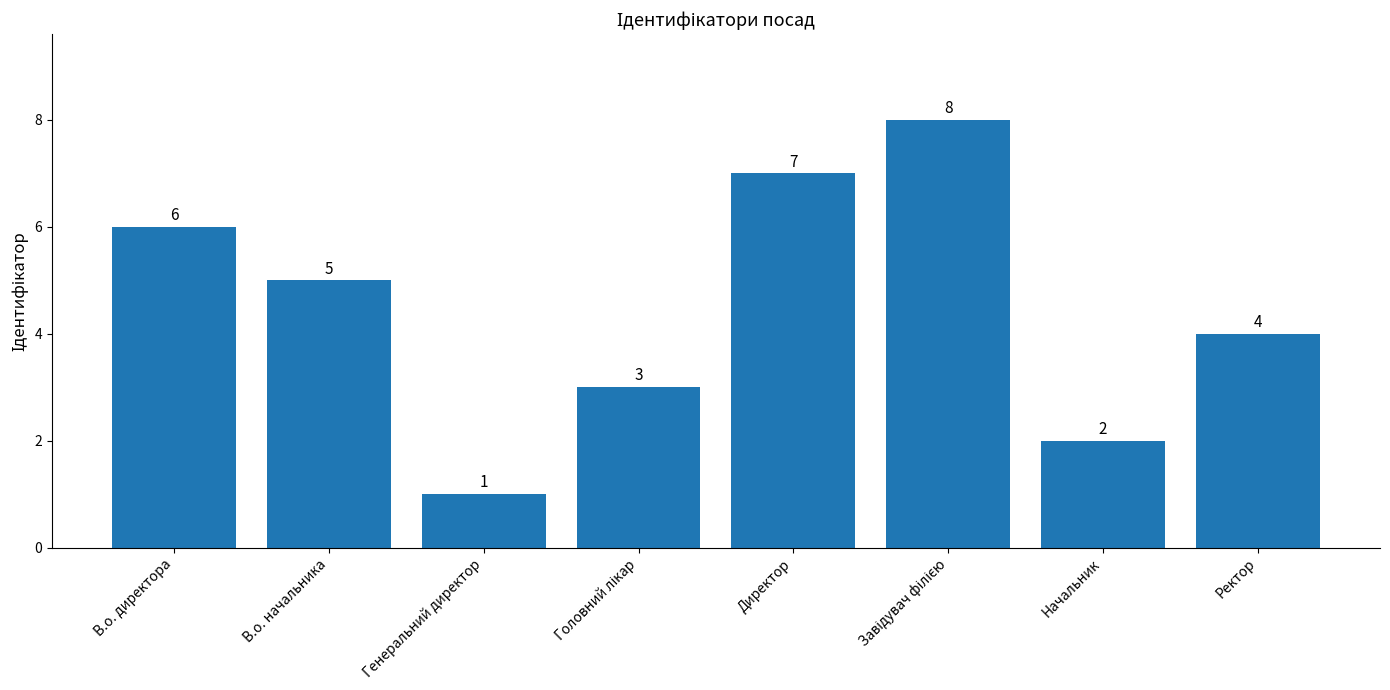

Between Ректор and В.о. директора, which is larger?

В.о. директора